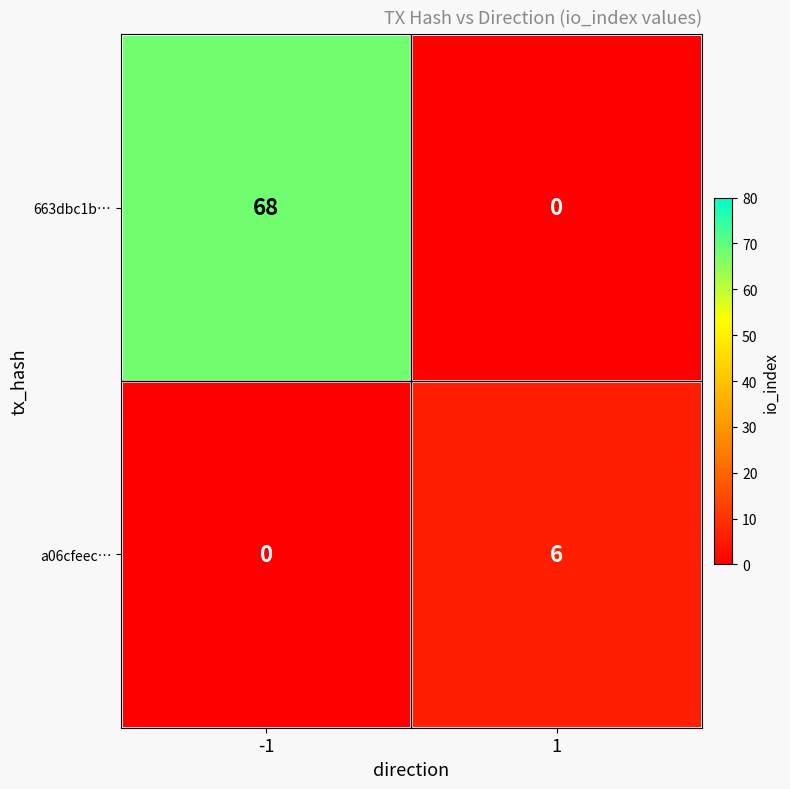

How many series are shown in this chart?

2